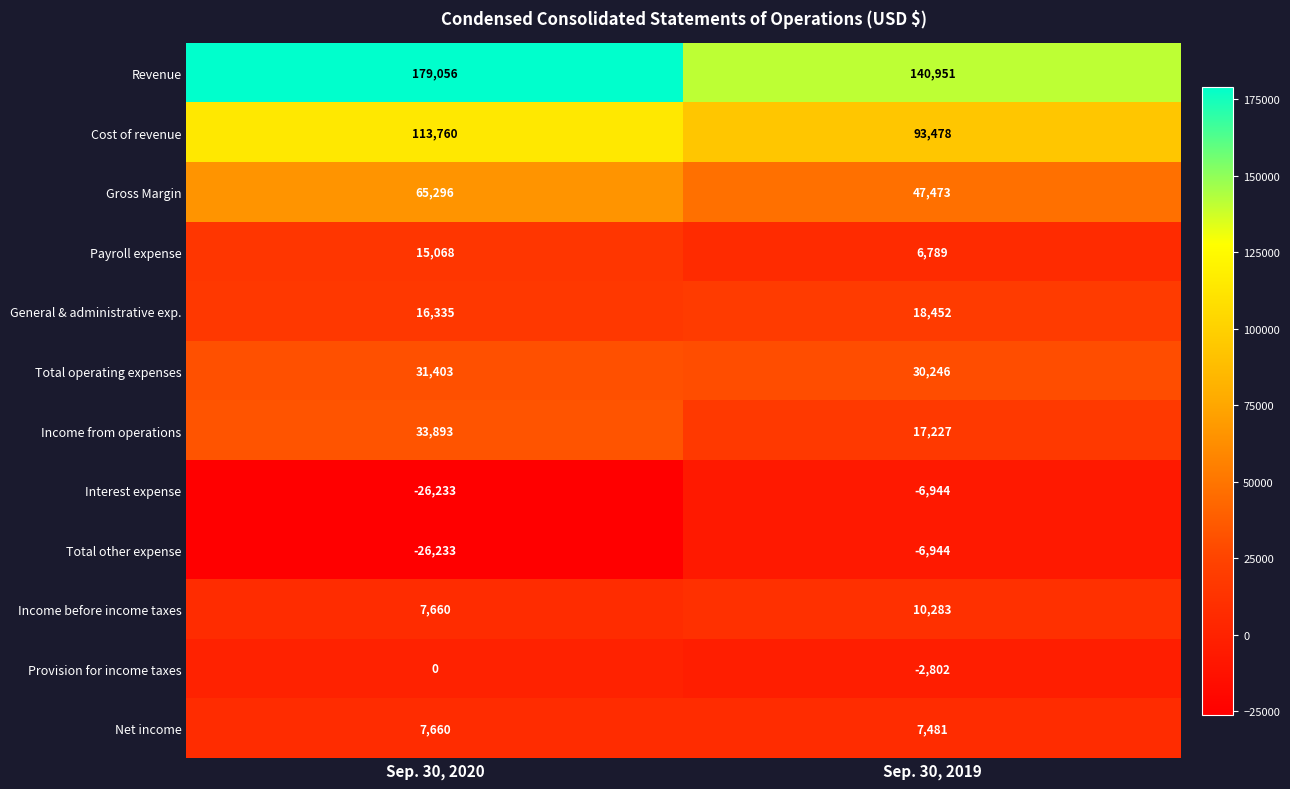

What is the difference between the maximum and minimum values in the Income before income taxes series?

2623